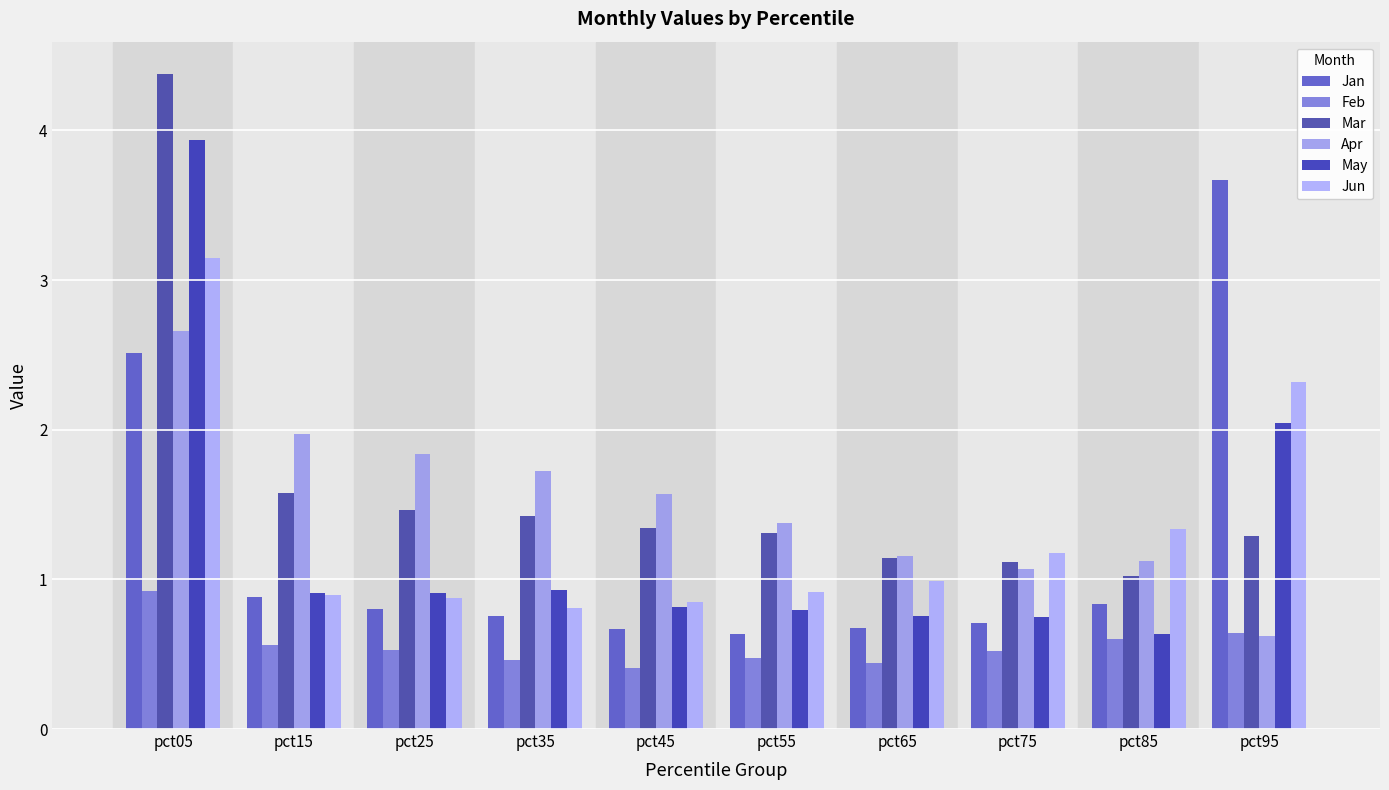

Reading left to right, list all the values displayed in this chart.

Jan: 2.5	0.9	0.8	0.8	0.7	0.6	0.7	0.7	0.8	3.7
Feb: 0.9	0.6	0.5	0.5	0.4	0.5	0.4	0.5	0.6	0.6
Mar: 4.4	1.6	1.5	1.4	1.3	1.3	1.1	1.1	1.0	1.3
Apr: 2.7	2.0	1.8	1.7	1.6	1.4	1.2	1.1	1.1	0.6
May: 3.9	0.9	0.9	0.9	0.8	0.8	0.8	0.7	0.6	2.0
Jun: 3.1	0.9	0.9	0.8	0.9	0.9	1.0	1.2	1.3	2.3